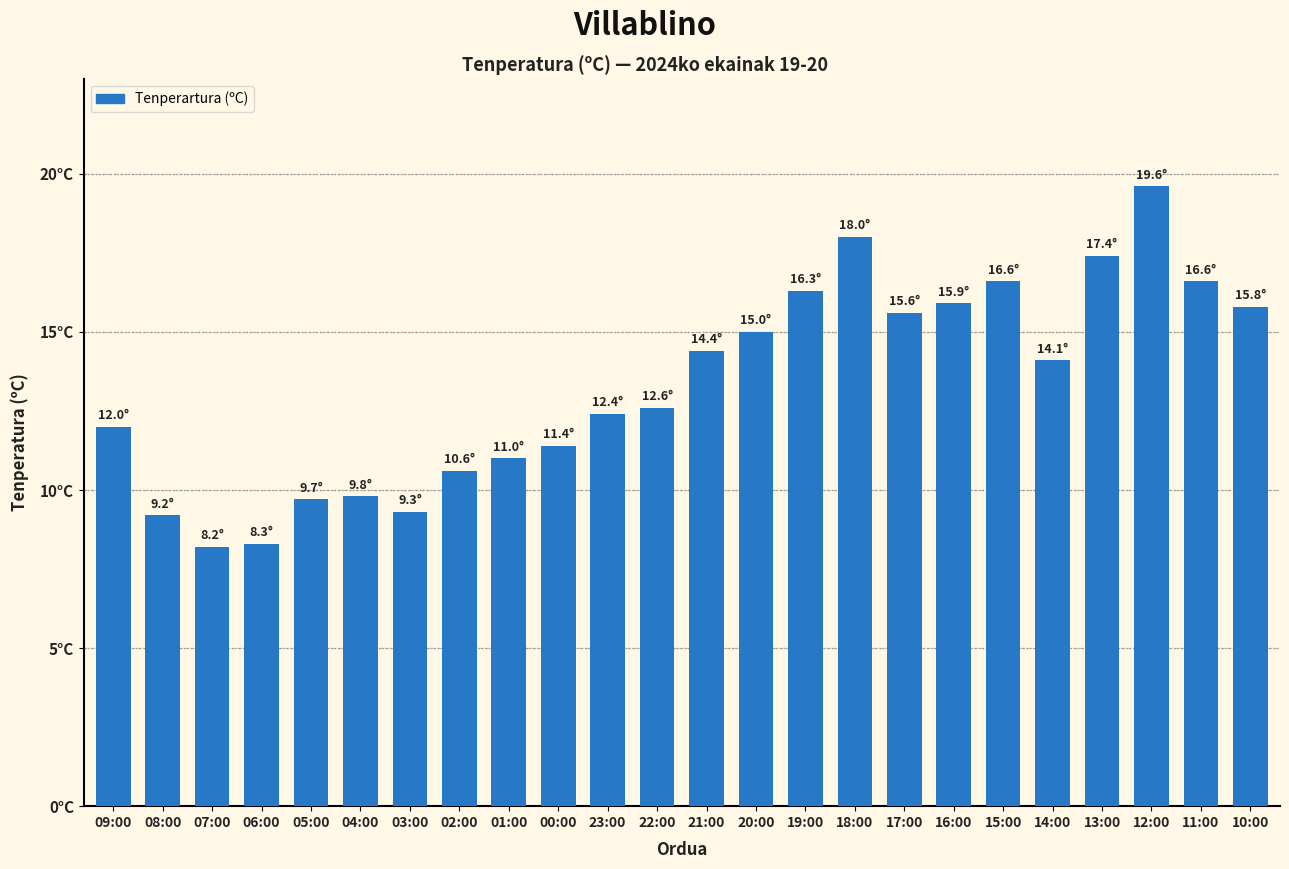

What is the sum of all values?

319.8